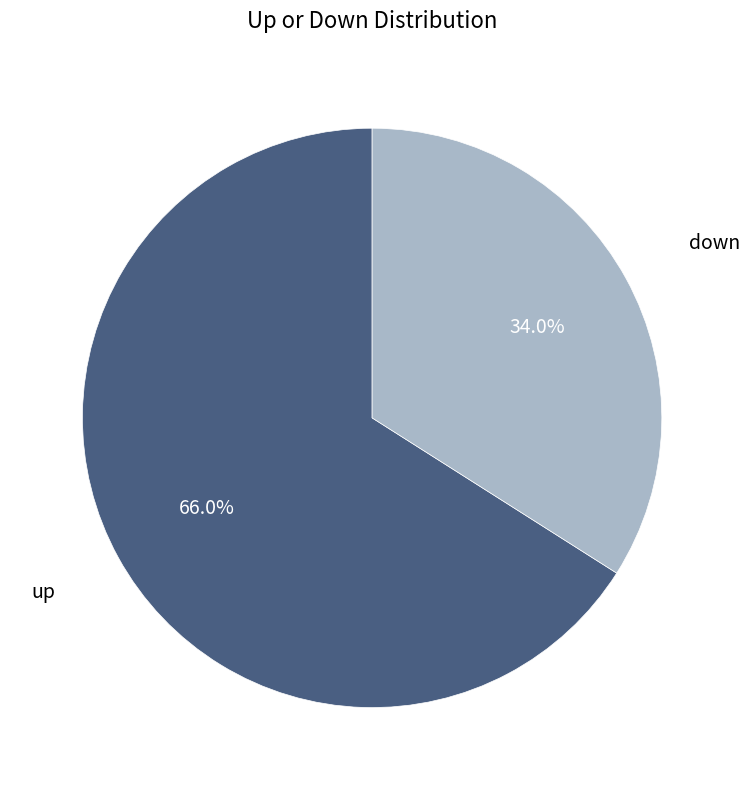

Which slice is the largest?

up